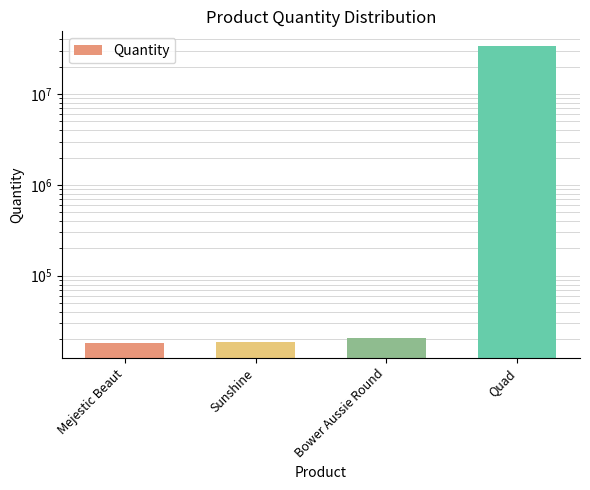

Does the chart contain stacked bars?

No